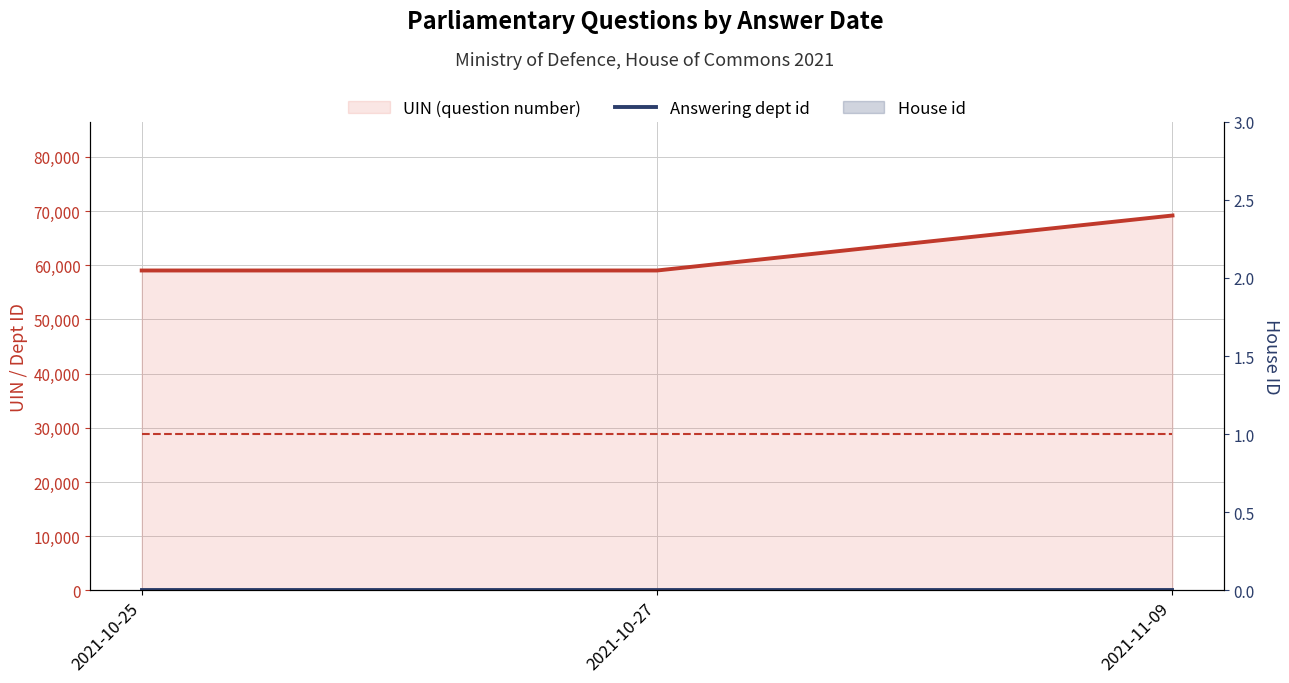

Between 2021-10-25 and 2021-11-09, which is larger?

2021-11-09